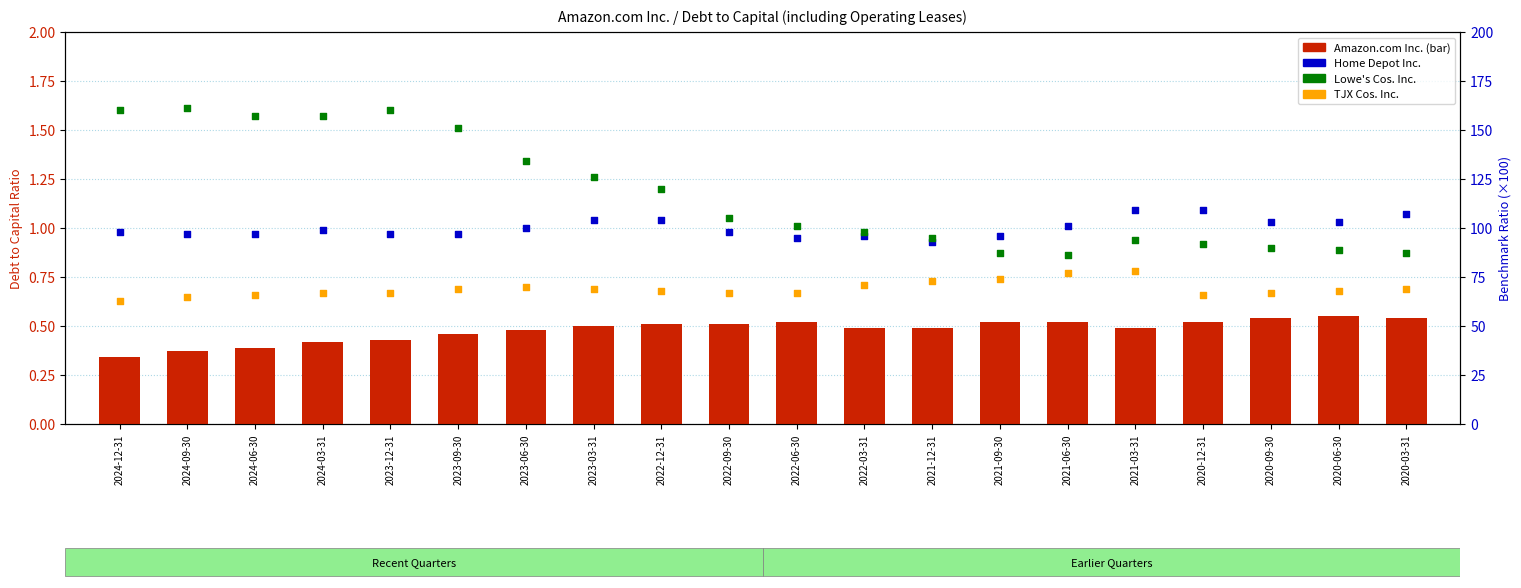

Which series reaches the maximum Y coordinate?

Lowe's Cos. Inc.